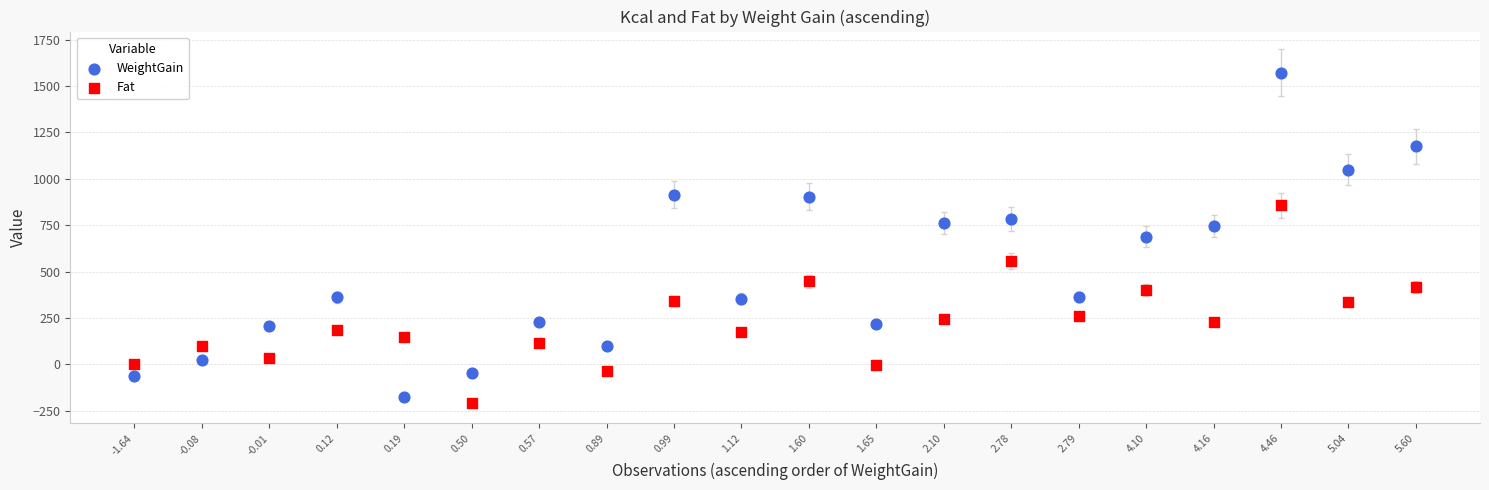

Which series contains the lowest Y value?

Fat